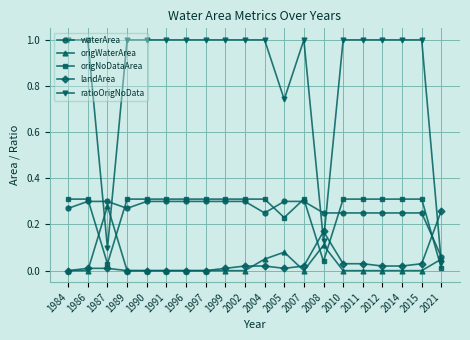

At how many categories does at least one series exceed 0?

20